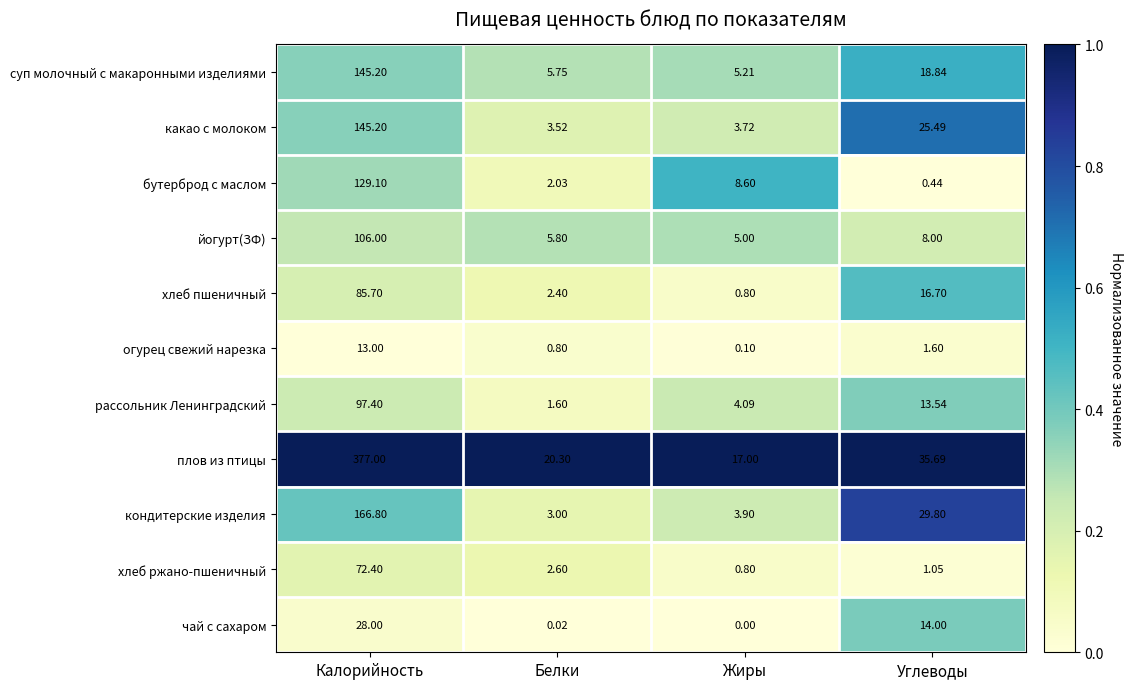

At which category is the sum across all series the highest?

Калорийность